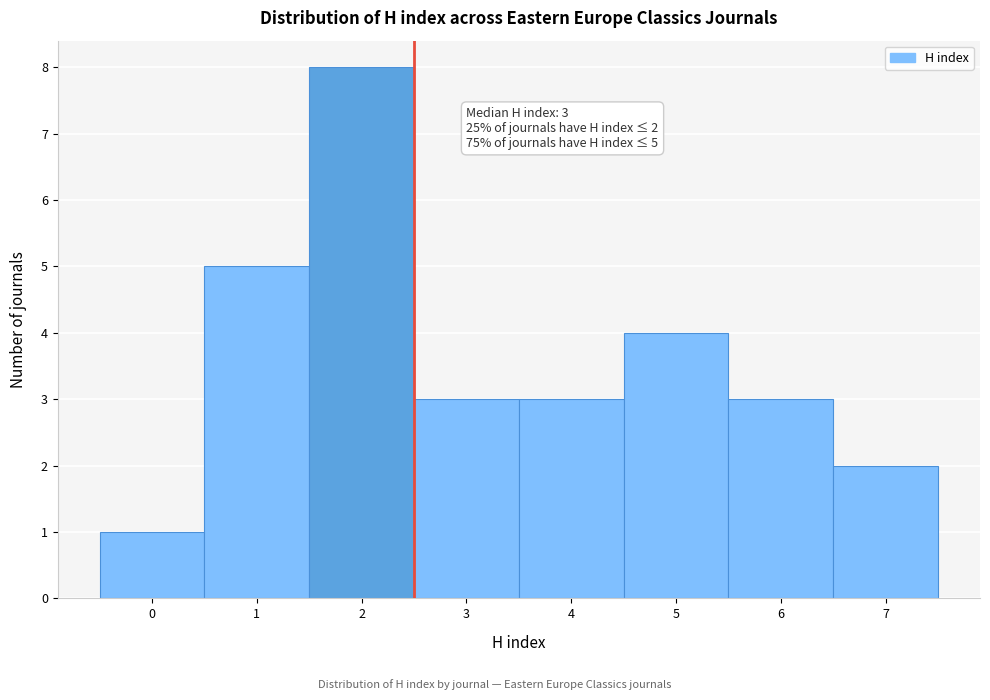

Reading right to left, what are all the values shown in this chart?

7=2	6=3	5=4	4=3	3=3	2=8	1=5	0=1